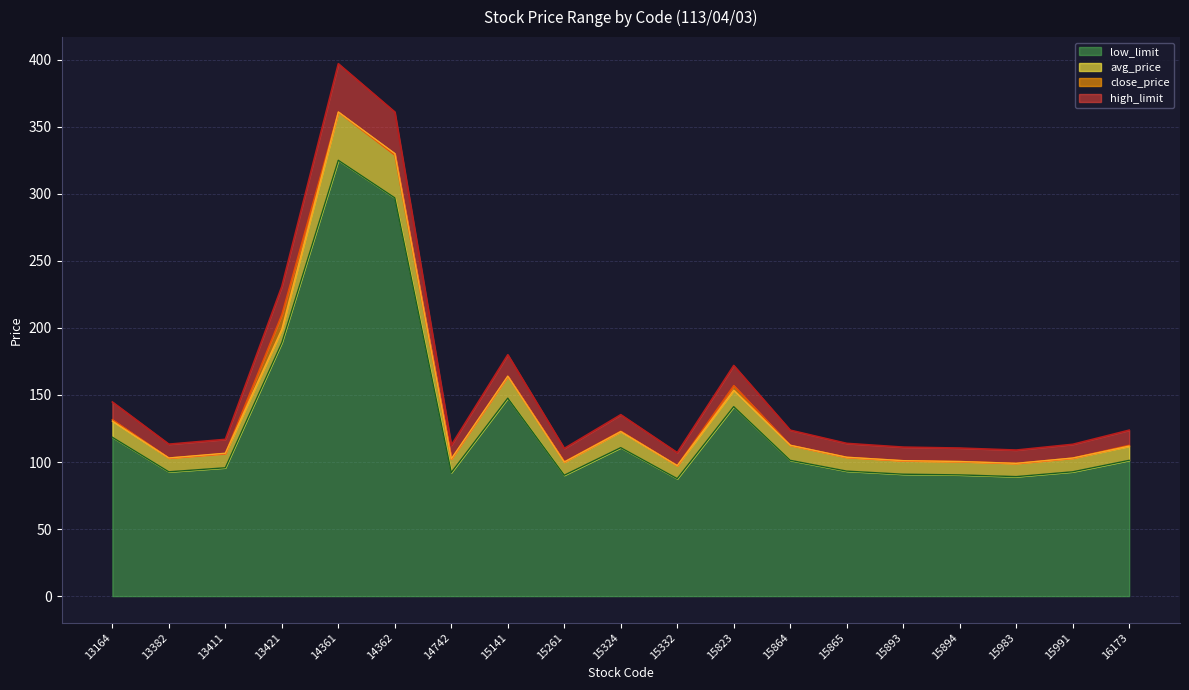

Does the chart display data point markers on the line(s)?

No